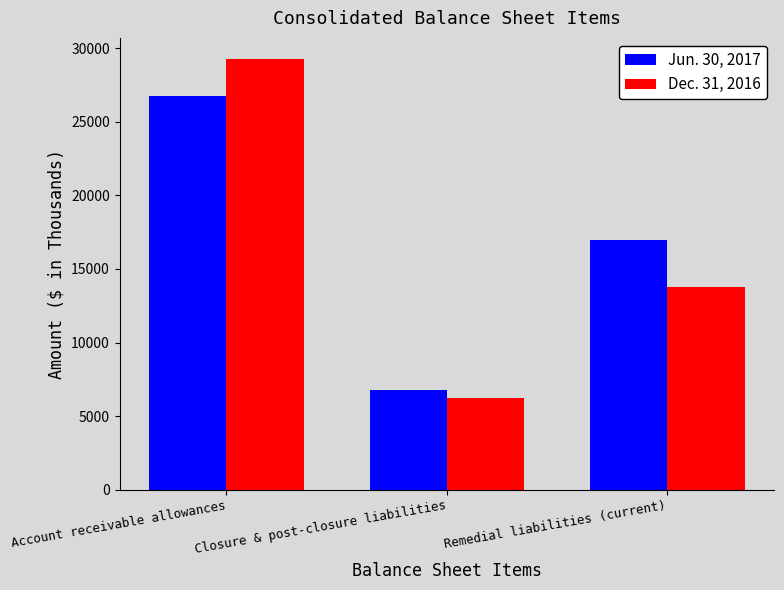

Reading left to right, transcribe all the data shown in this chart.

Jun. 30, 2017: Account receivable allowances=26782	Closure & post-closure liabilities=6745	Remedial liabilities (current)=16955
Dec. 31, 2016: Account receivable allowances=29249	Closure & post-closure liabilities=6220	Remedial liabilities (current)=13796